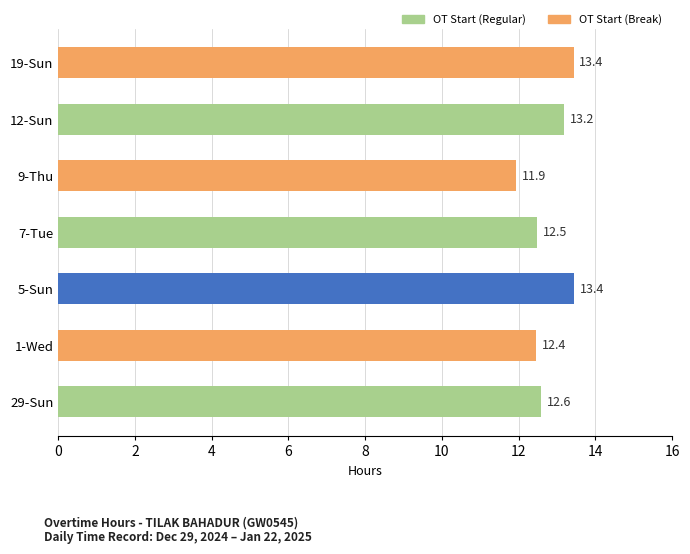

What value does the data have at 9-Thu?

11.9